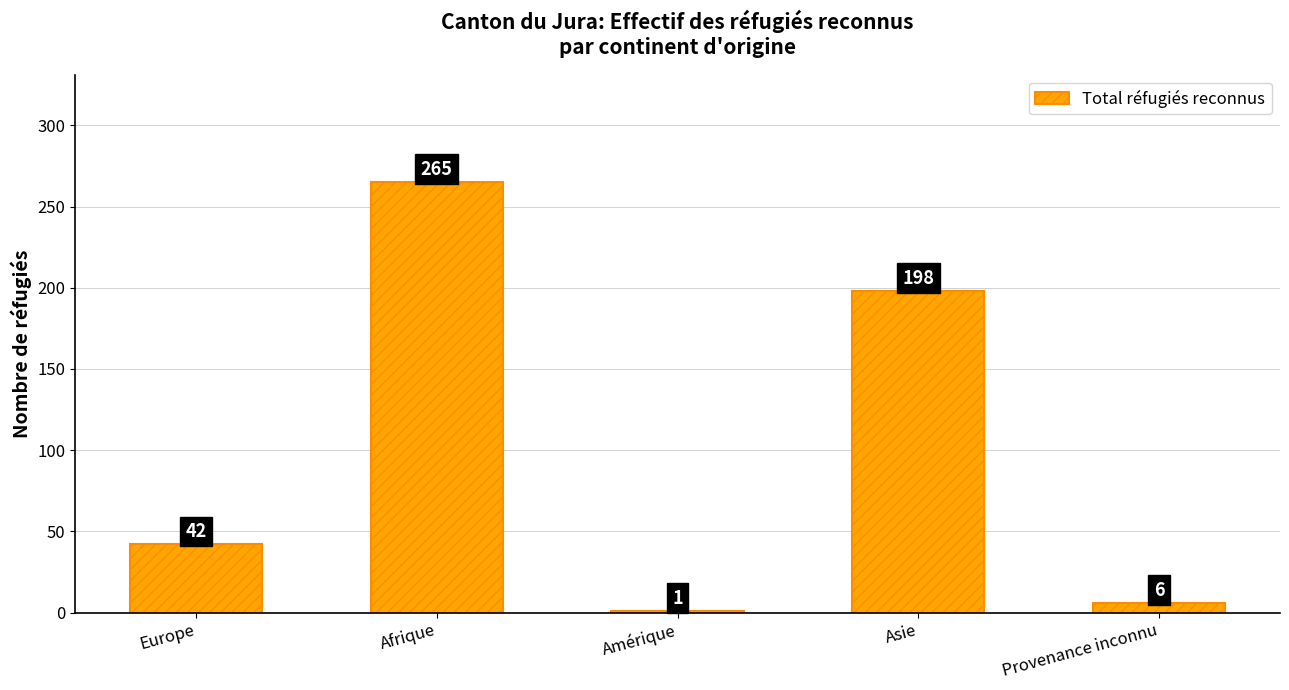

True or false: the data shows 6 at Provenance inconnu.

True